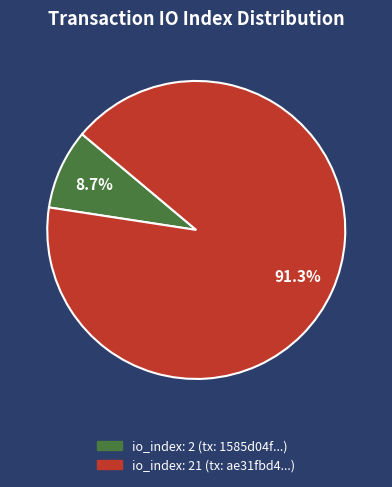

Does any single category account for the majority?

Yes